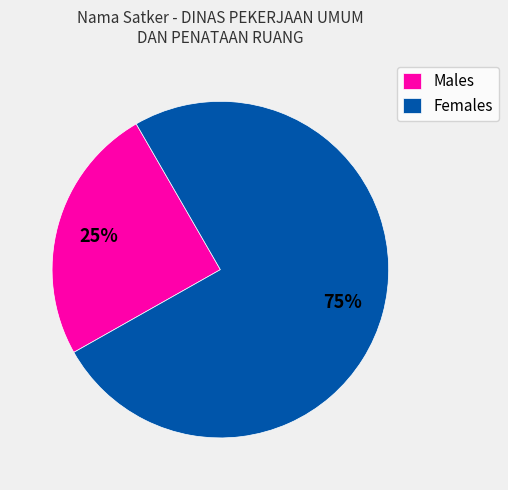

Combined, do Females and Males account for over 50%?

Yes